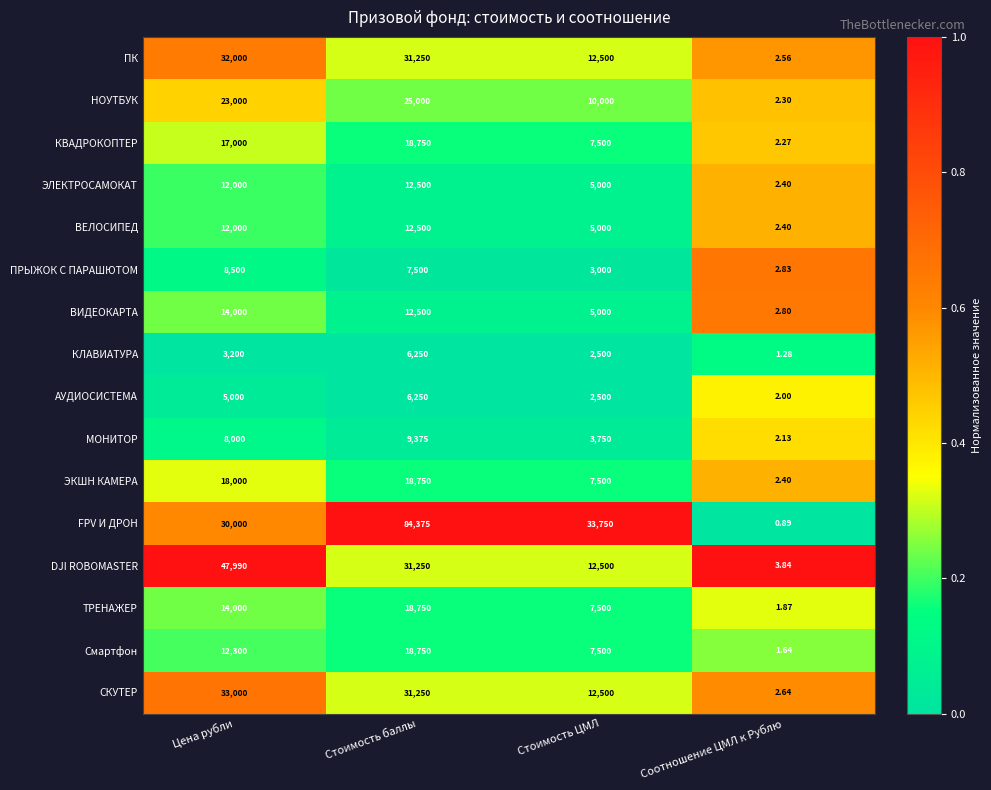

At which label is КЛАВИАТУРА closest to 3125?

Цена рубли